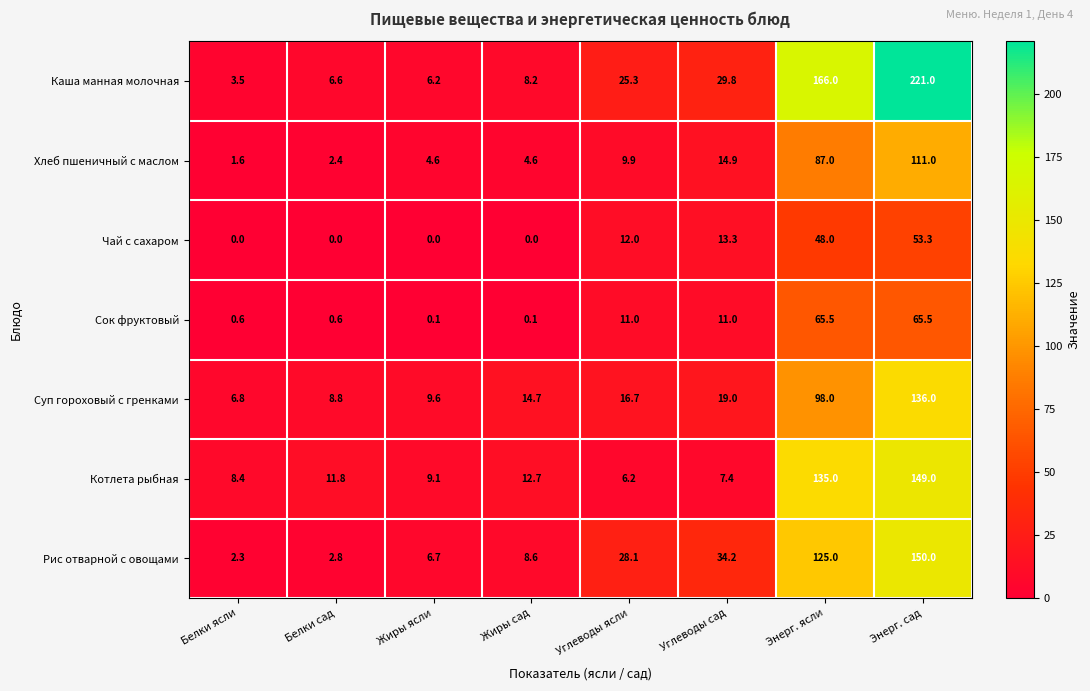

Is it true that Чай с сахаром equals -30.4 at Жиры сад?

False